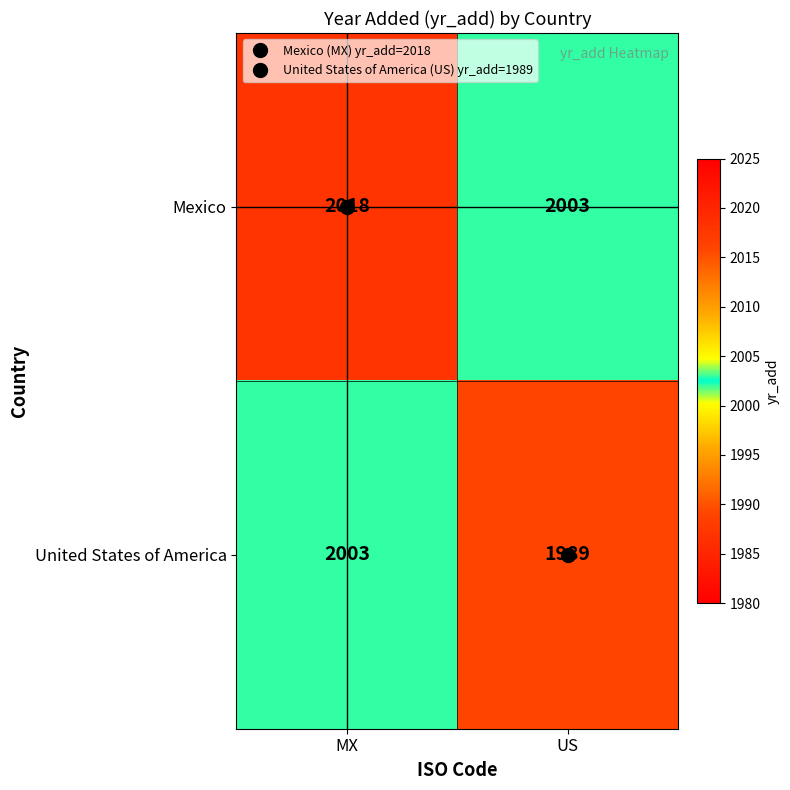

What is the approximate value of Mexico at MX, to the nearest 10?

2020